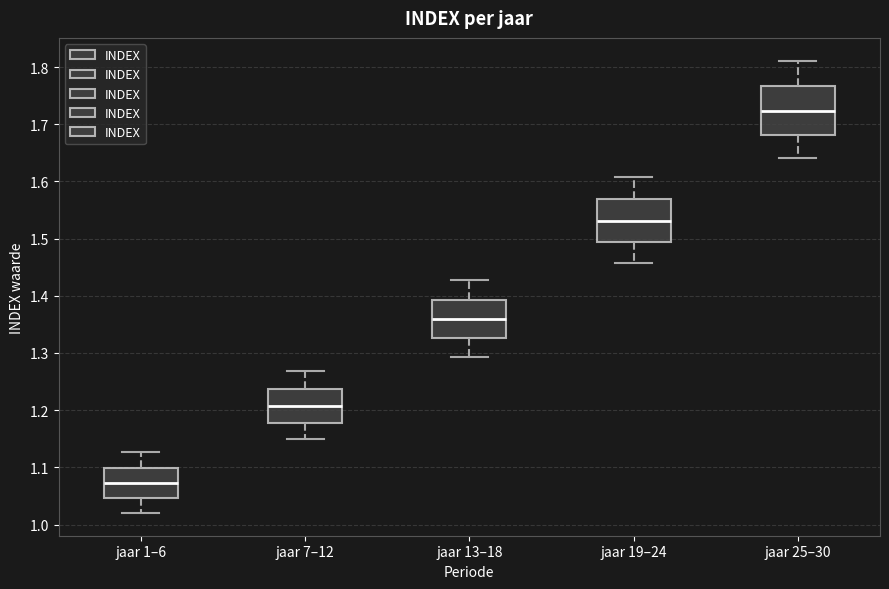

Where does the upper whisker of the box for jaar 13–18 end on the y-axis? The values are not printed on the chart, so give them approximately, as read against the axis.

1.43